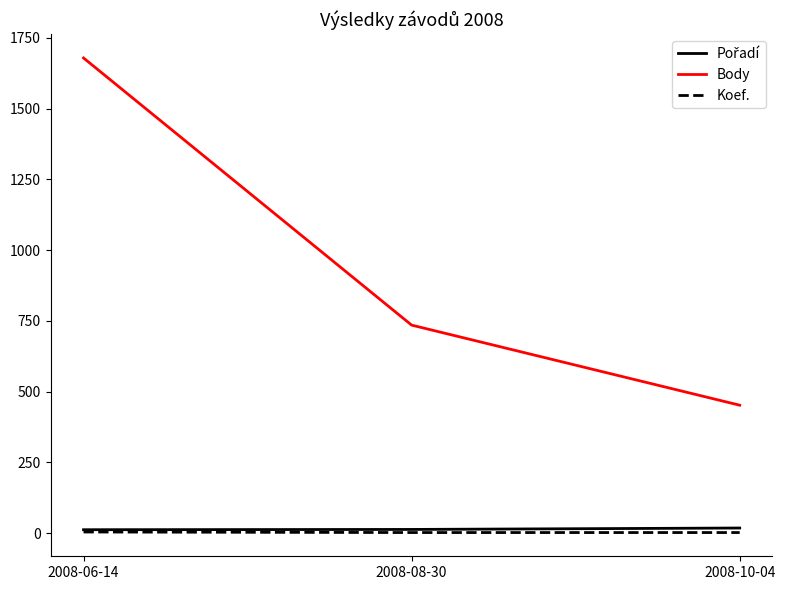

The value of Body at 2008-08-30 is 735. True or false?

True